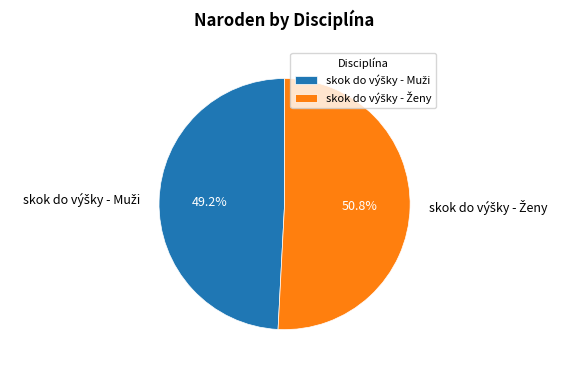

To the nearest percent, what is the average slice percentage?

50%